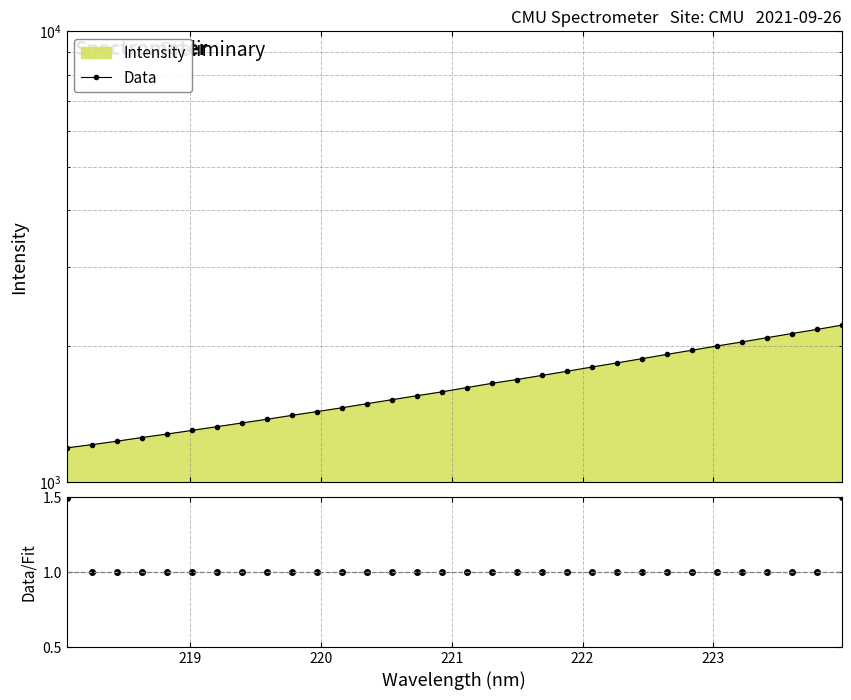

How many distinct data groups are displayed?

2